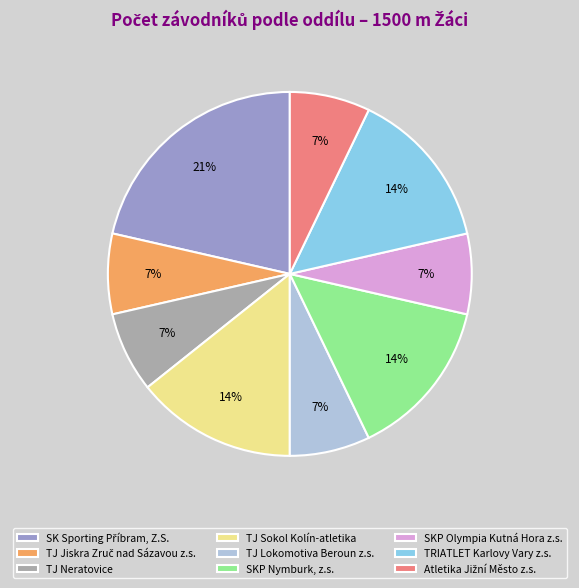

Is it true that SKP Nymburk, z.s. is 14% of the pie?

True